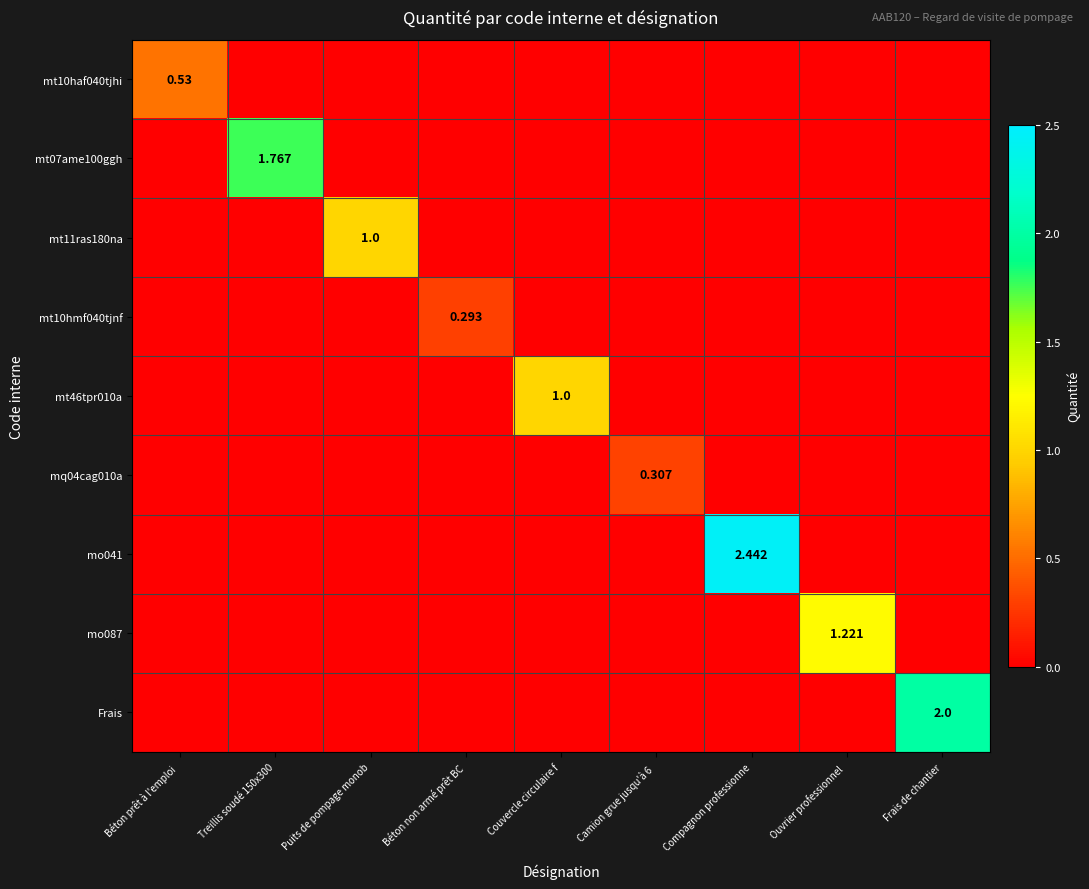

At how many categories does at least one series exceed 0?

9